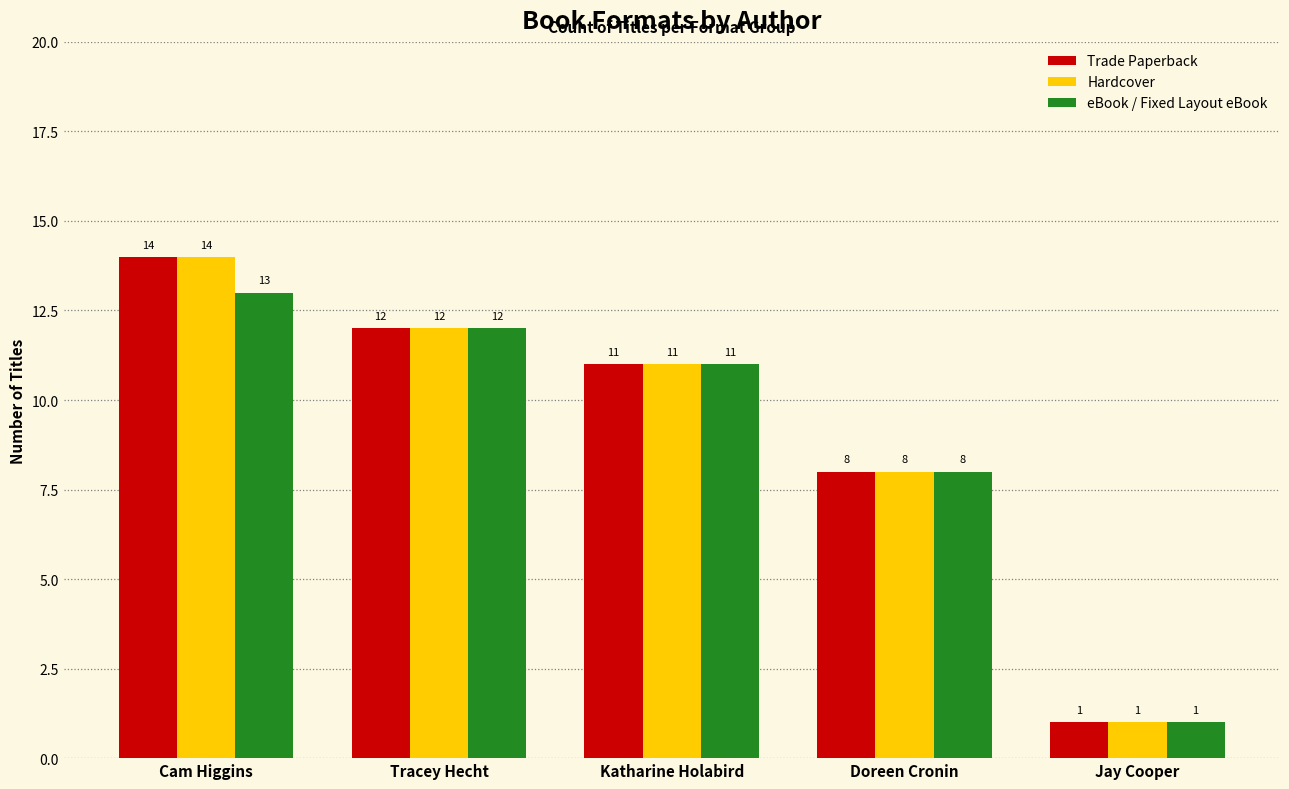

Does the chart contain any negative values?

No